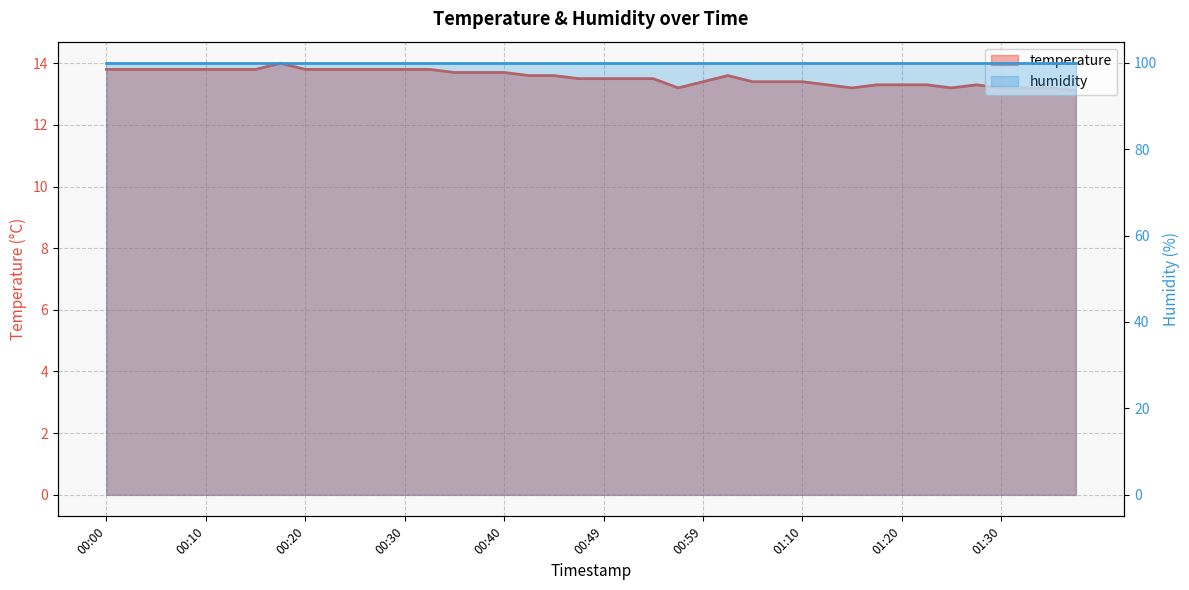

What position from the left is 00:47?

20